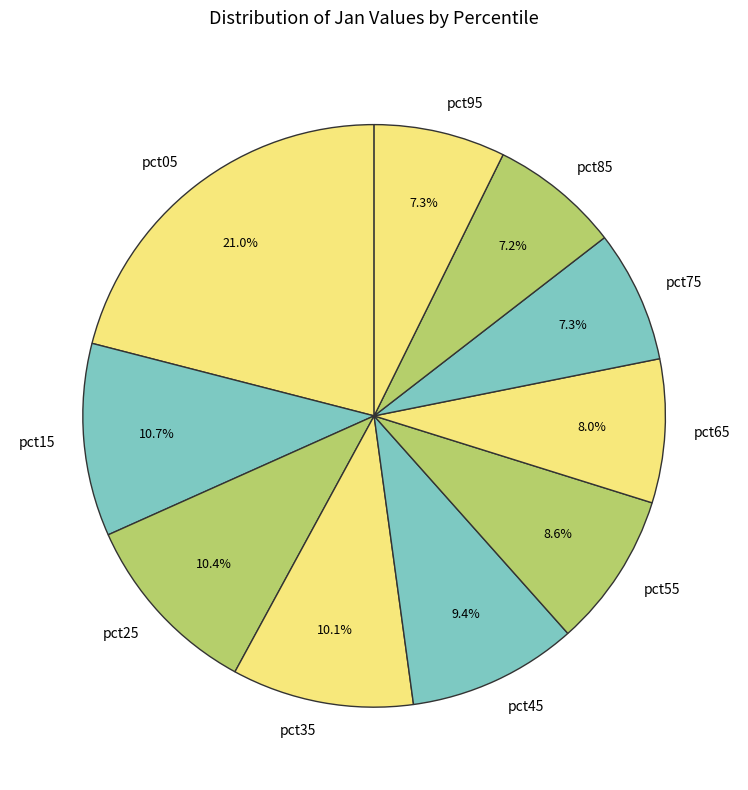

To the nearest percent, what percentage of the pie is pct65?

8%